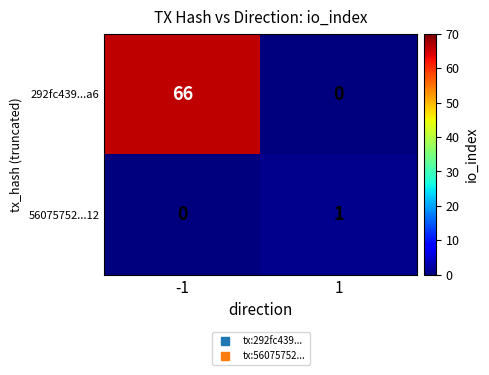

What is the total value across all series at -1?

66